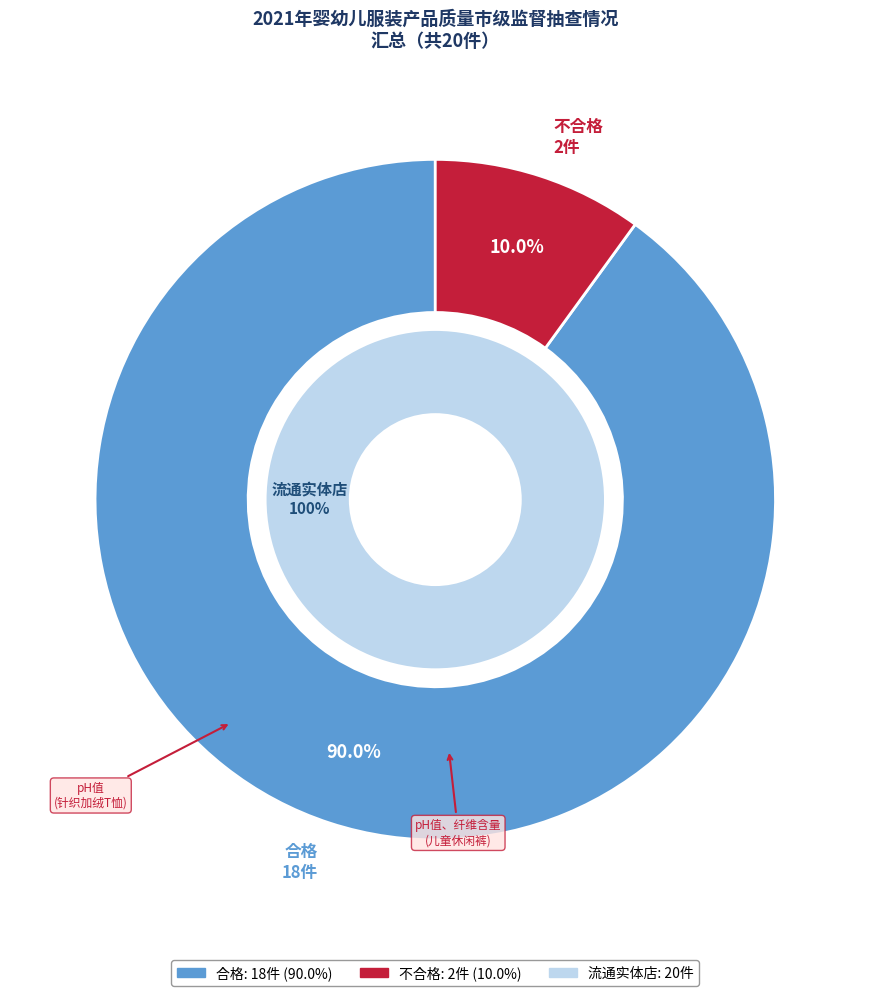

Does 不合格 account for over 50% of the chart?

No